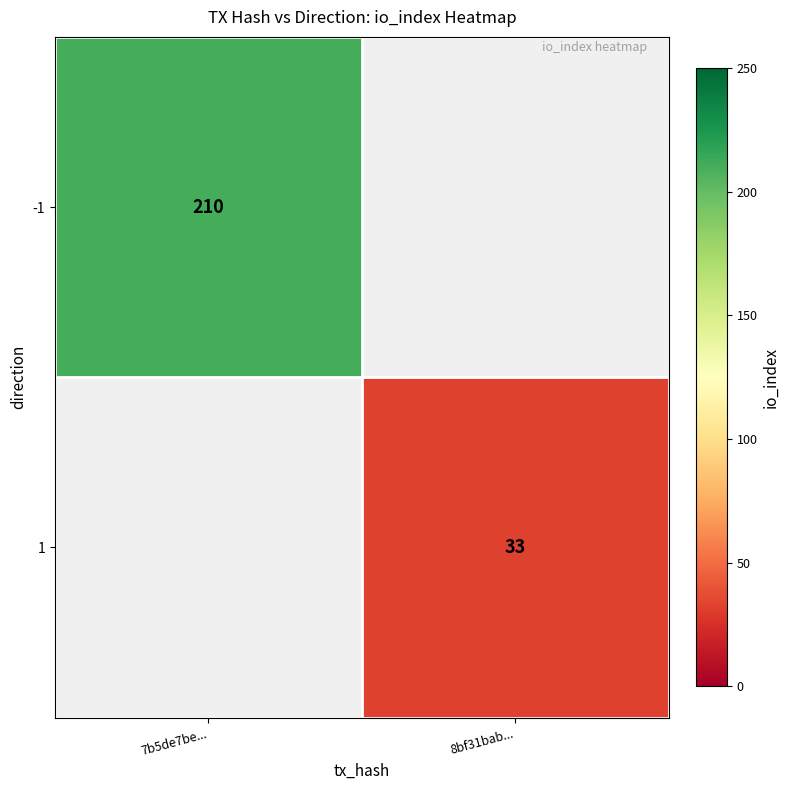

Is the value of -1 at 7b5de7be... greater than the value of 1 at 8bf31bab...?

Yes